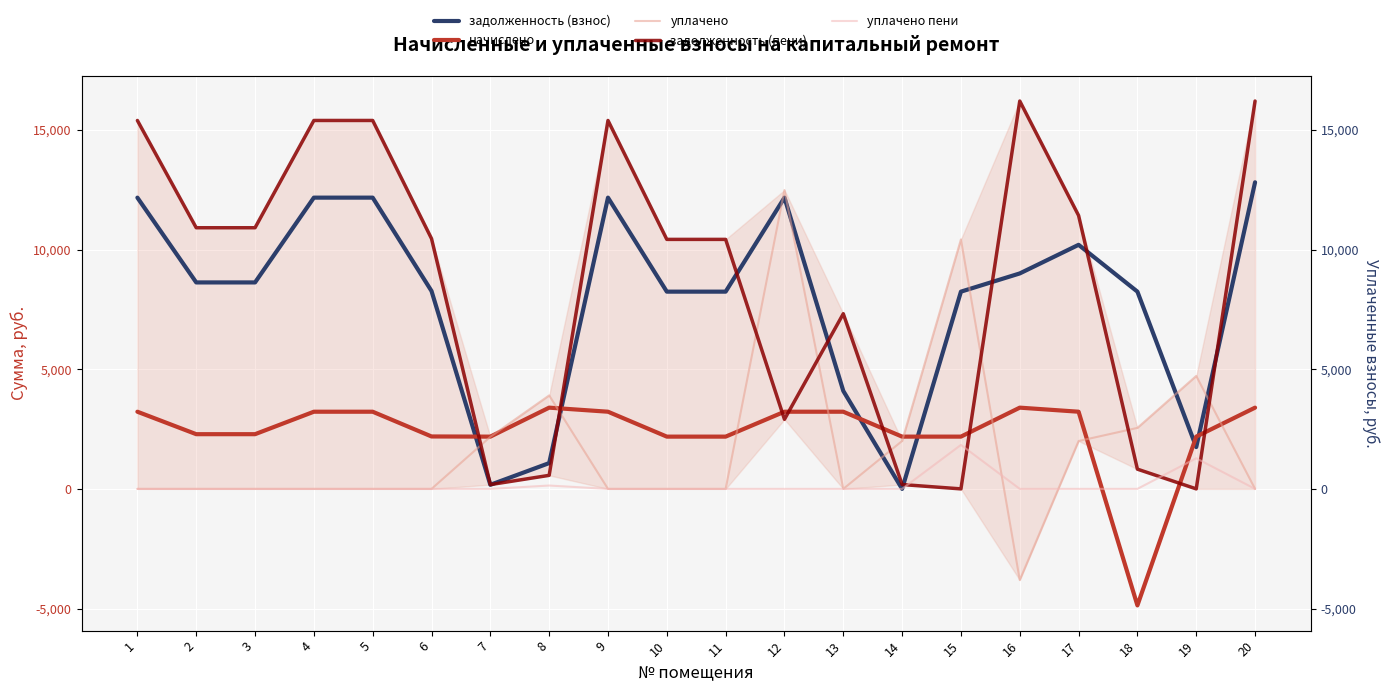

Which series has the largest total across all categories?

задолженность (пени)